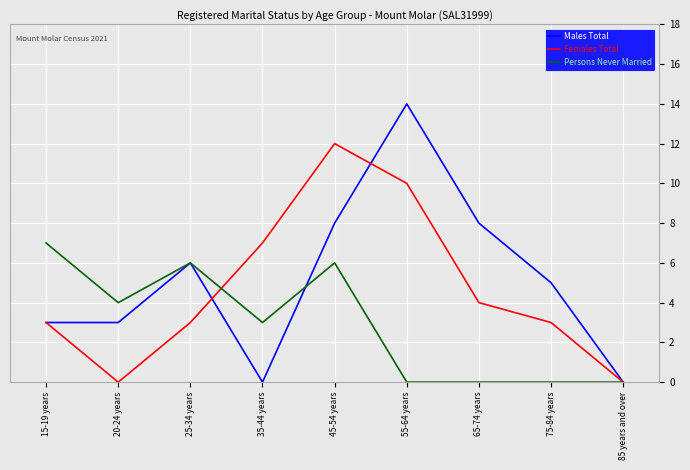

Does the chart display data point markers on the line(s)?

No